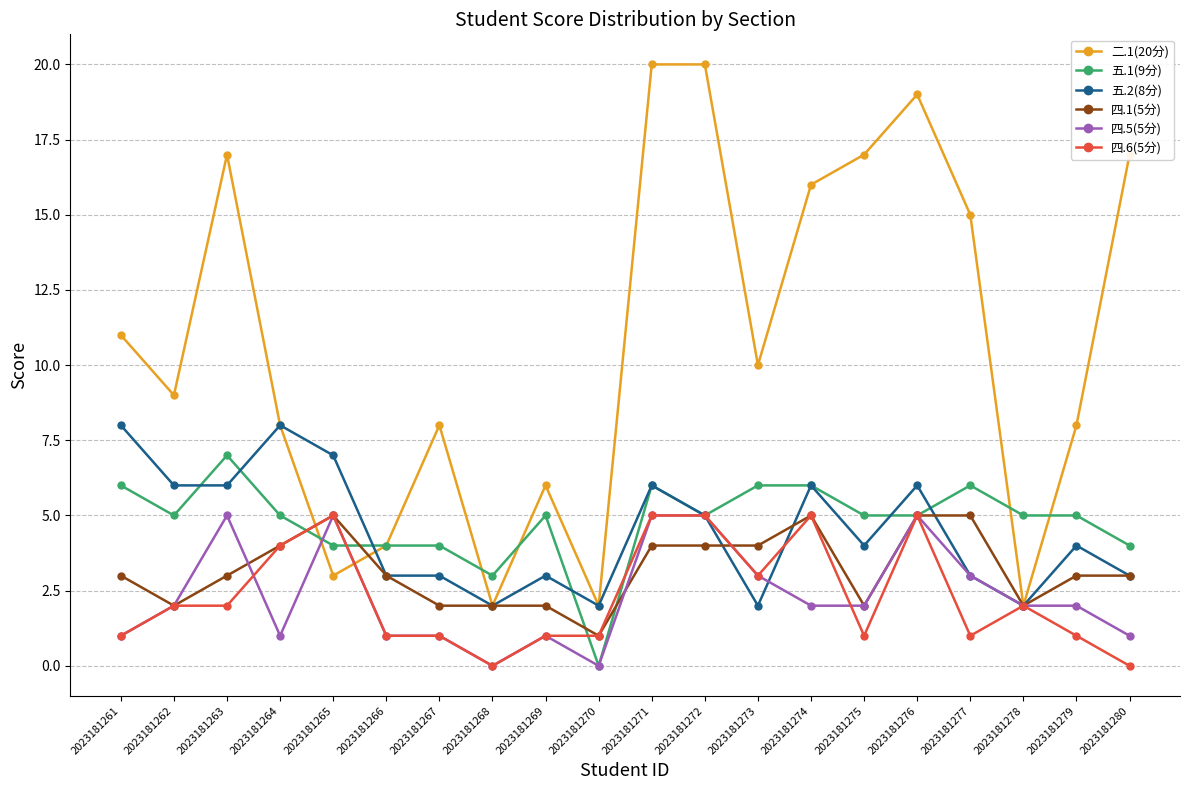

How many categories are shown in the chart?

20